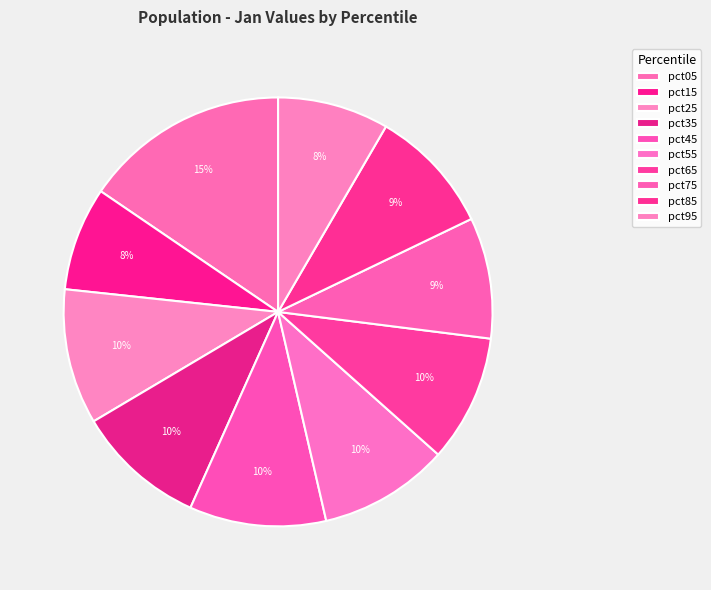

To the nearest percent, what percentage of the pie is pct85?

9%